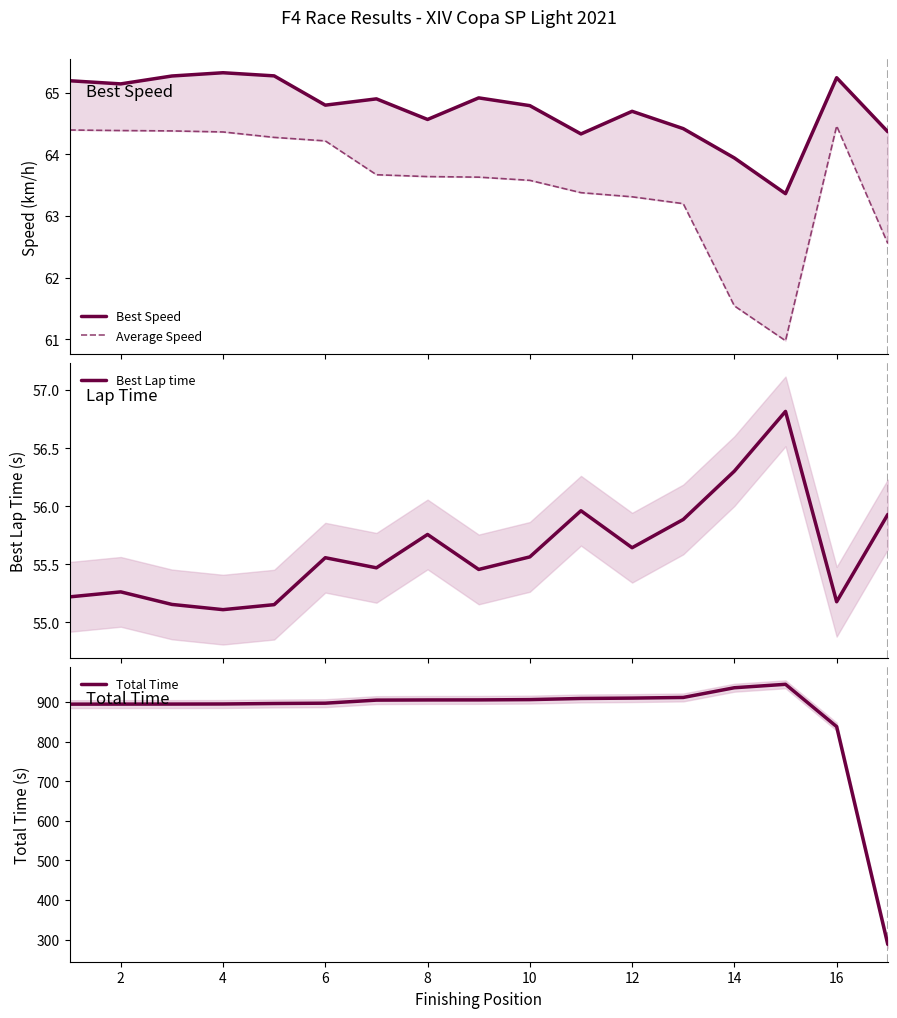

At how many categories does at least one series exceed 918?

2